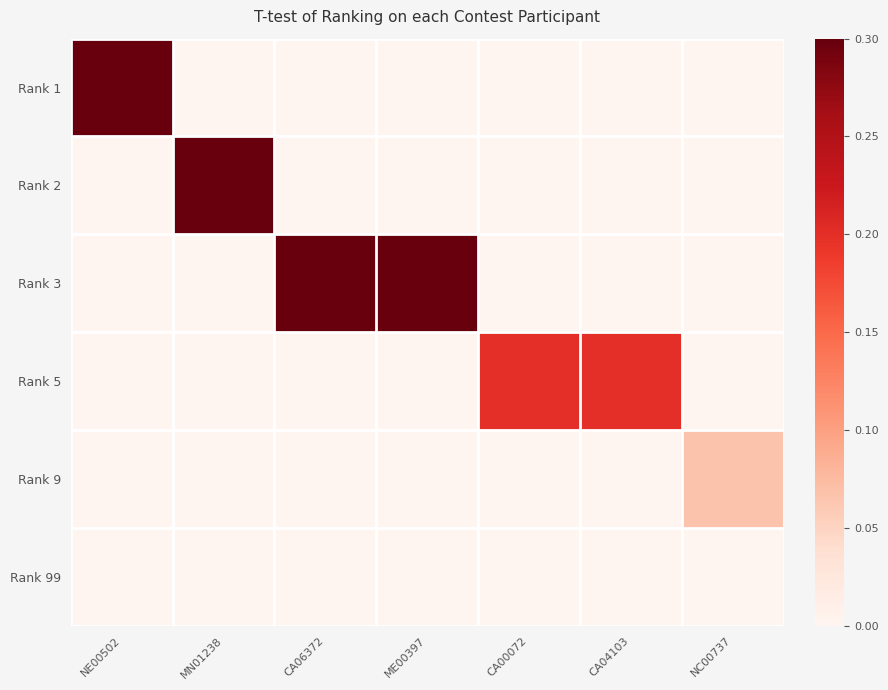

Reading right to left, list all the values displayed in this chart.

Rank 1: NC00737=0.0	CA04103=0.0	CA00072=0.0	ME00397=0.0	CA06372=0.0	MN01238=0.0	NE00502=1.0
Rank 2: NC00737=0.0	CA04103=0.0	CA00072=0.0	ME00397=0.0	CA06372=0.0	MN01238=0.7	NE00502=0.0
Rank 3: NC00737=0.0	CA04103=0.0	CA00072=0.0	ME00397=0.4	CA06372=0.4	MN01238=0.0	NE00502=0.0
Rank 5: NC00737=0.0	CA04103=0.2	CA00072=0.2	ME00397=0.0	CA06372=0.0	MN01238=0.0	NE00502=0.0
Rank 9: NC00737=0.1	CA04103=0.0	CA00072=0.0	ME00397=0.0	CA06372=0.0	MN01238=0.0	NE00502=0.0
Rank 99: NC00737=0.0	CA04103=0.0	CA00072=0.0	ME00397=0.0	CA06372=0.0	MN01238=0.0	NE00502=0.0